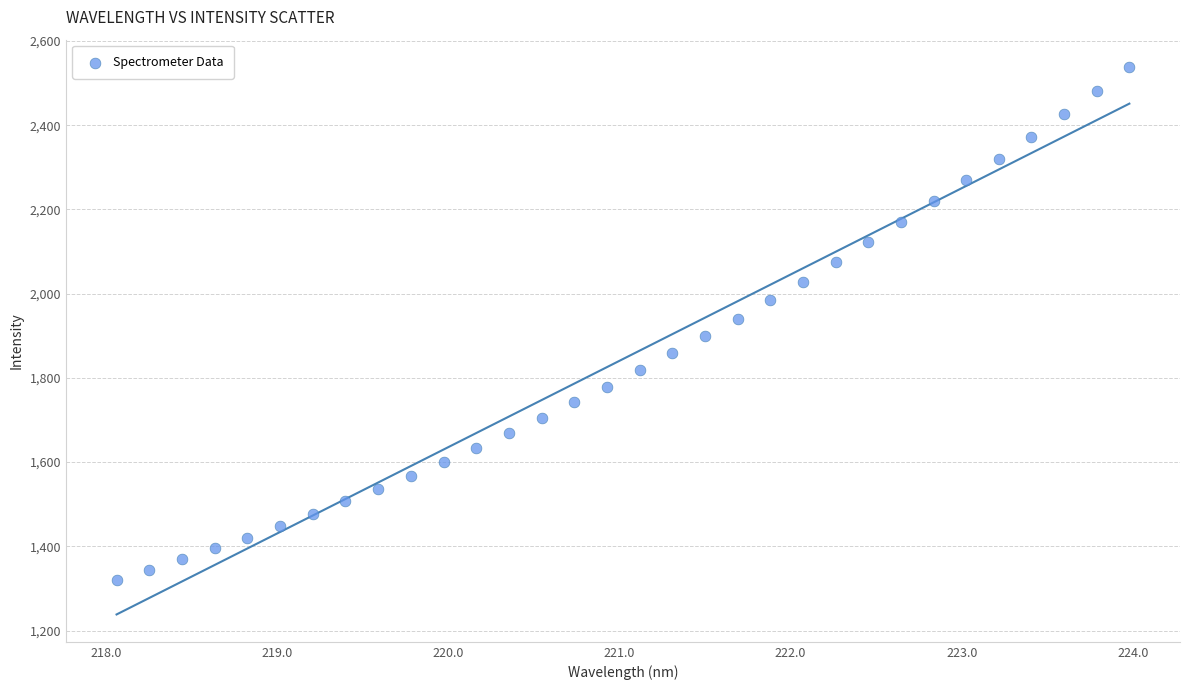

What is the range of Y values (max minus min)?

1217.1